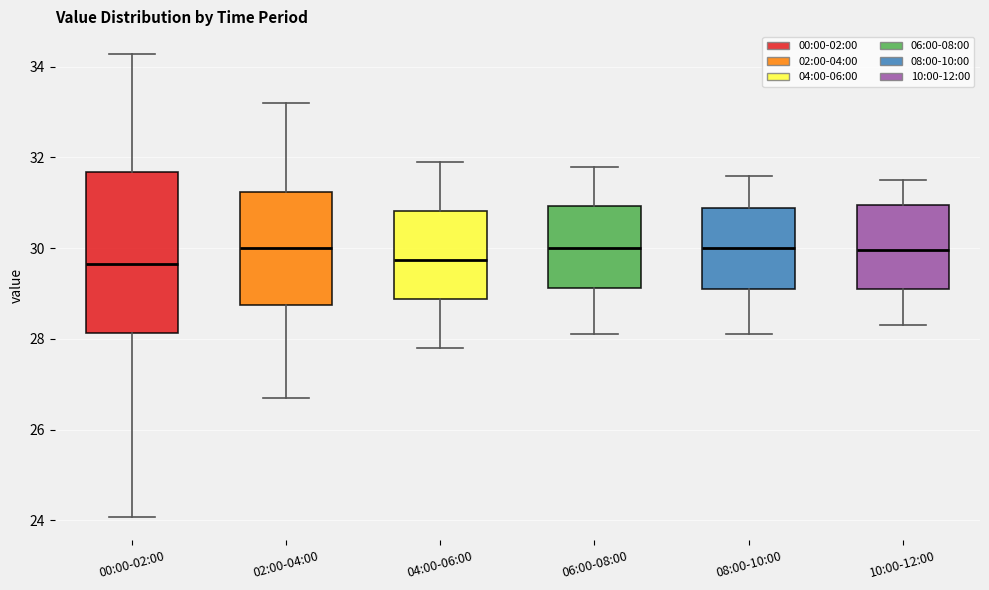

Reading left to right, read every box against the y-axis: the position of its median line, the range the box covers, and the ends of its whiskers. The values are not printed on the chart, so give them approximately, as read against the axis.

00:00-02:00: median 29.6, box 28.2 to 31.6, whiskers 24.0 to 34.2
02:00-04:00: median 30.0, box 28.8 to 31.2, whiskers 26.8 to 33.2
04:00-06:00: median 29.8, box 28.8 to 30.8, whiskers 27.8 to 32.0
06:00-08:00: median 30.0, box 29.2 to 31.0, whiskers 28.2 to 31.8
08:00-10:00: median 30.0, box 29.2 to 30.8, whiskers 28.2 to 31.6
10:00-12:00: median 30.0, box 29.2 to 31.0, whiskers 28.4 to 31.6